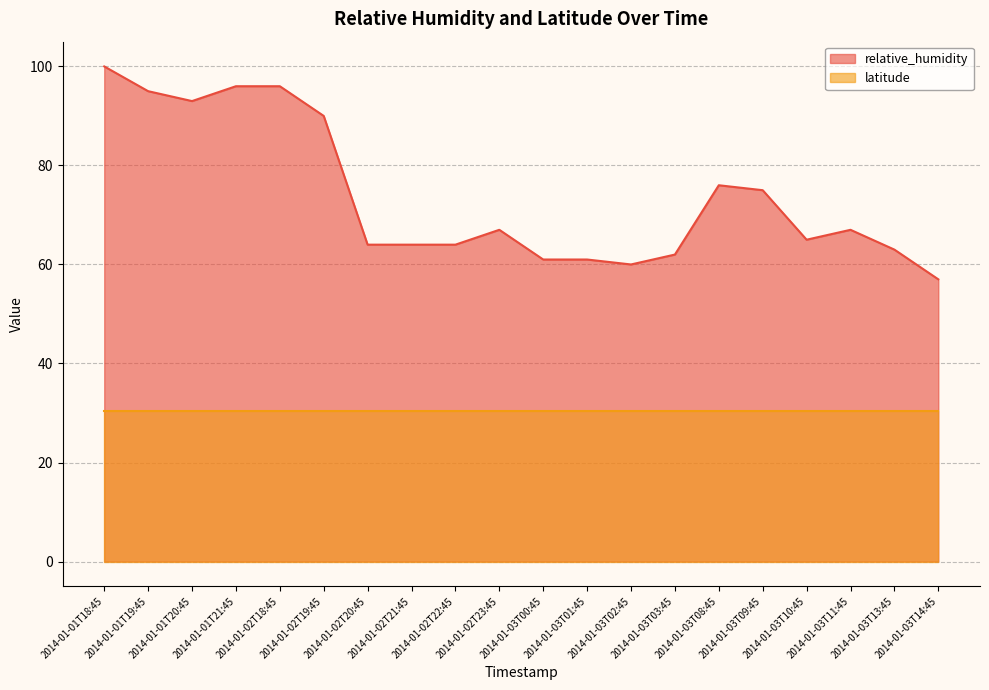

Read the value at 2014-01-03T14:45, to the nearest 10.

60